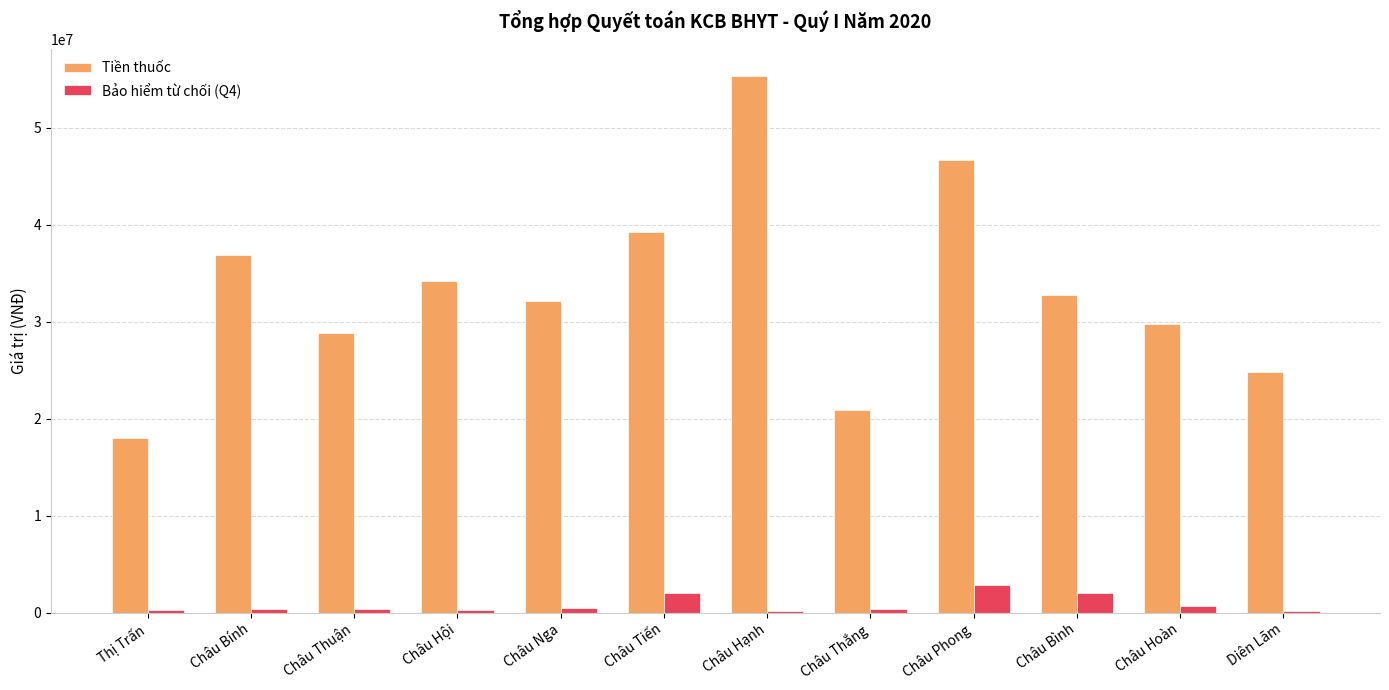

What is the total value across all series at Châu Bình?

34805244